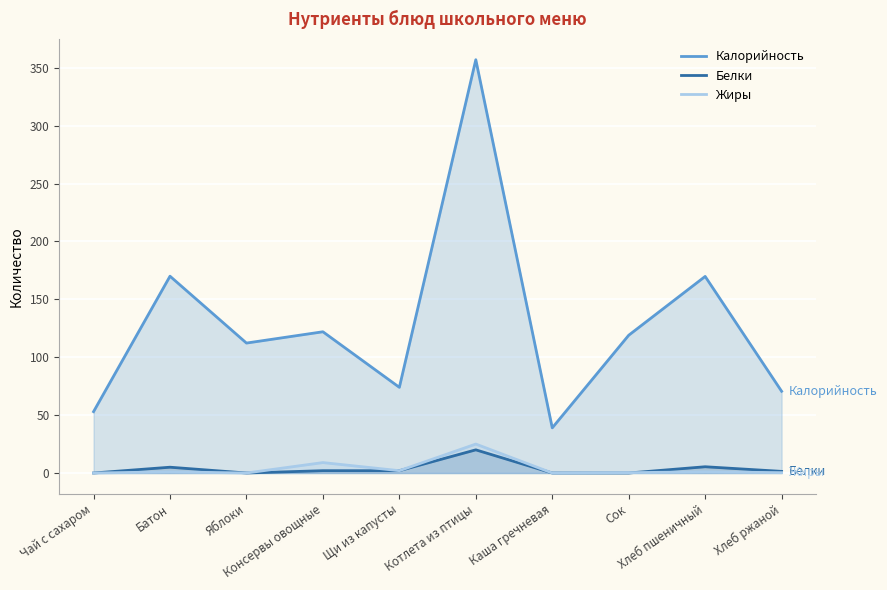

What is the total value across all series at Каша гречневая?

39.0